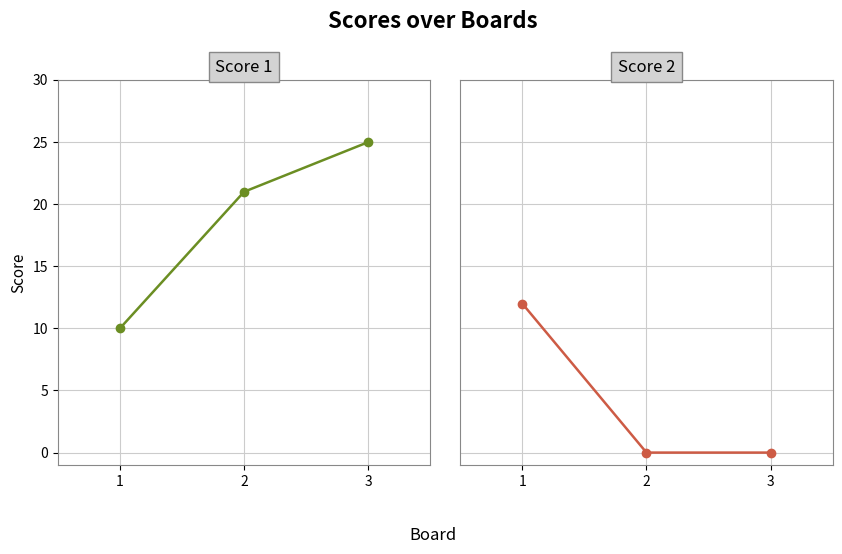

Rank the series by their average value, from lowest to highest.

Score 2, Score 1